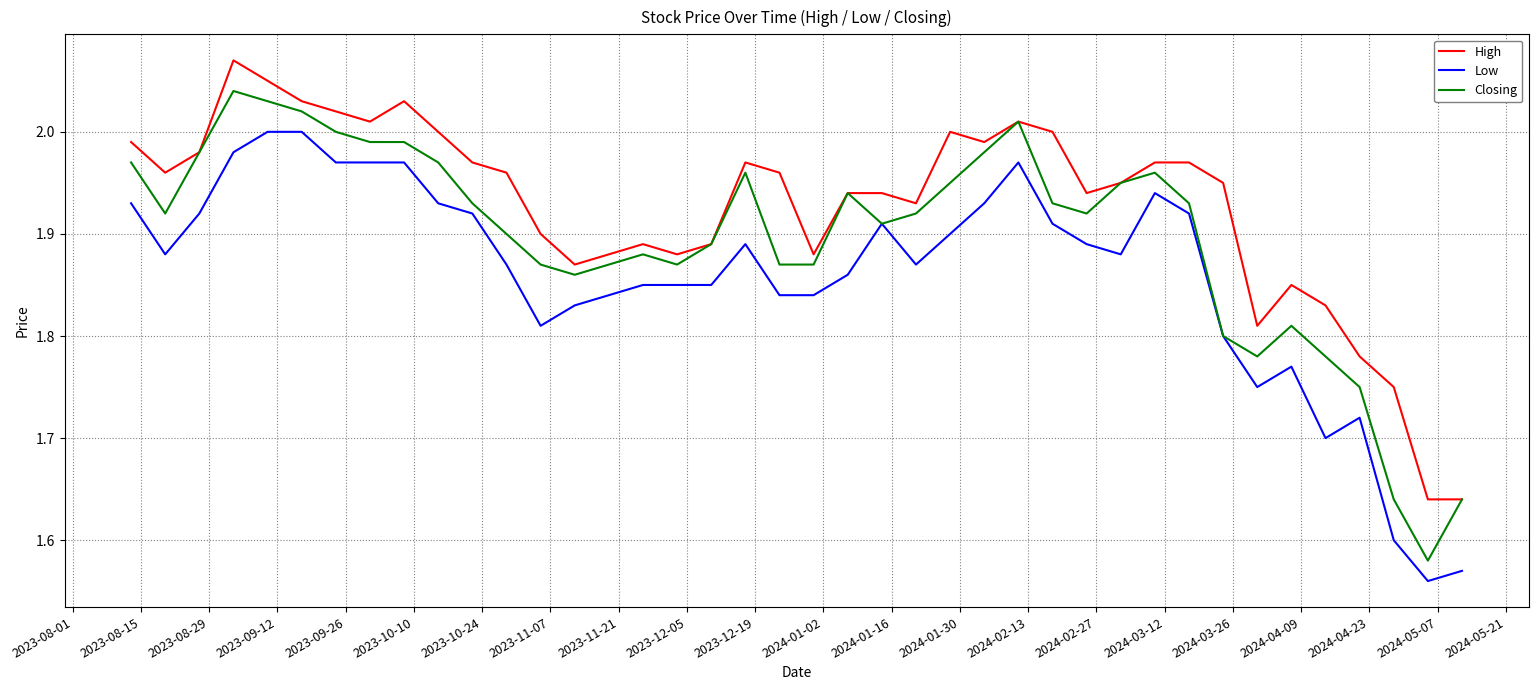

Rank the series by their maximum value, from lowest to highest.

Low, Closing, High